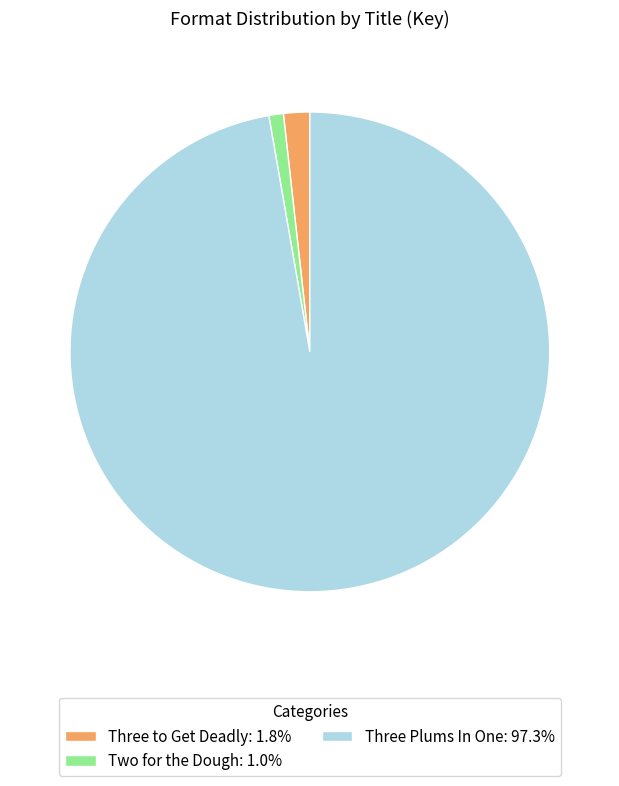

What is the majority slice?

Three Plums In One